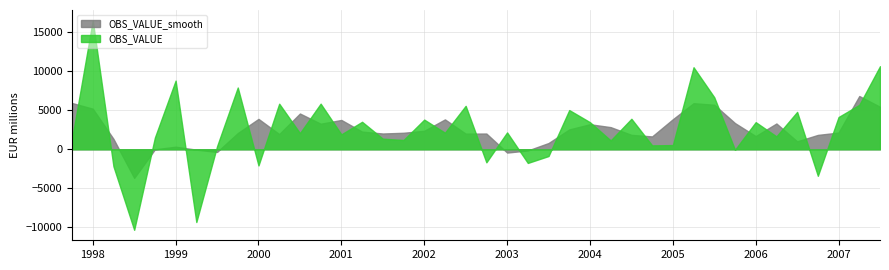

Which category has the lowest value in the OBS_VALUE series?

1998-Q3